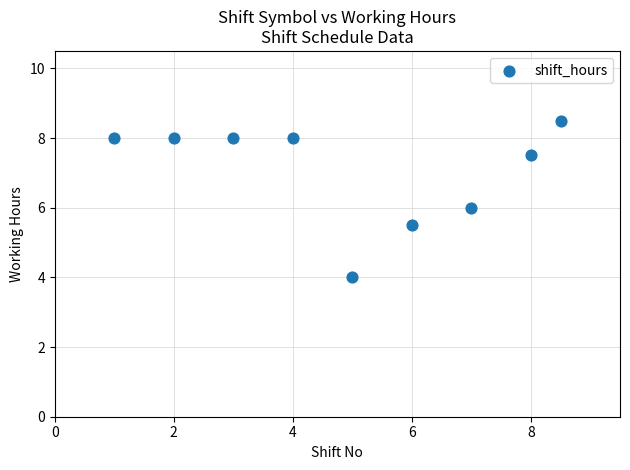

What is the average X value?

4.9